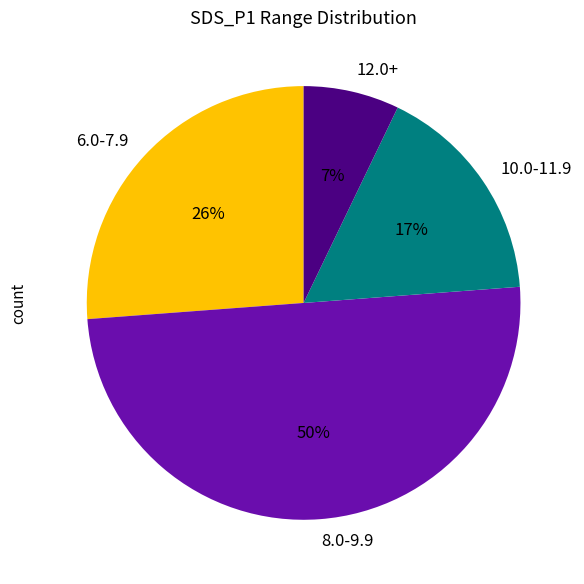

How many segments does this pie chart have?

4